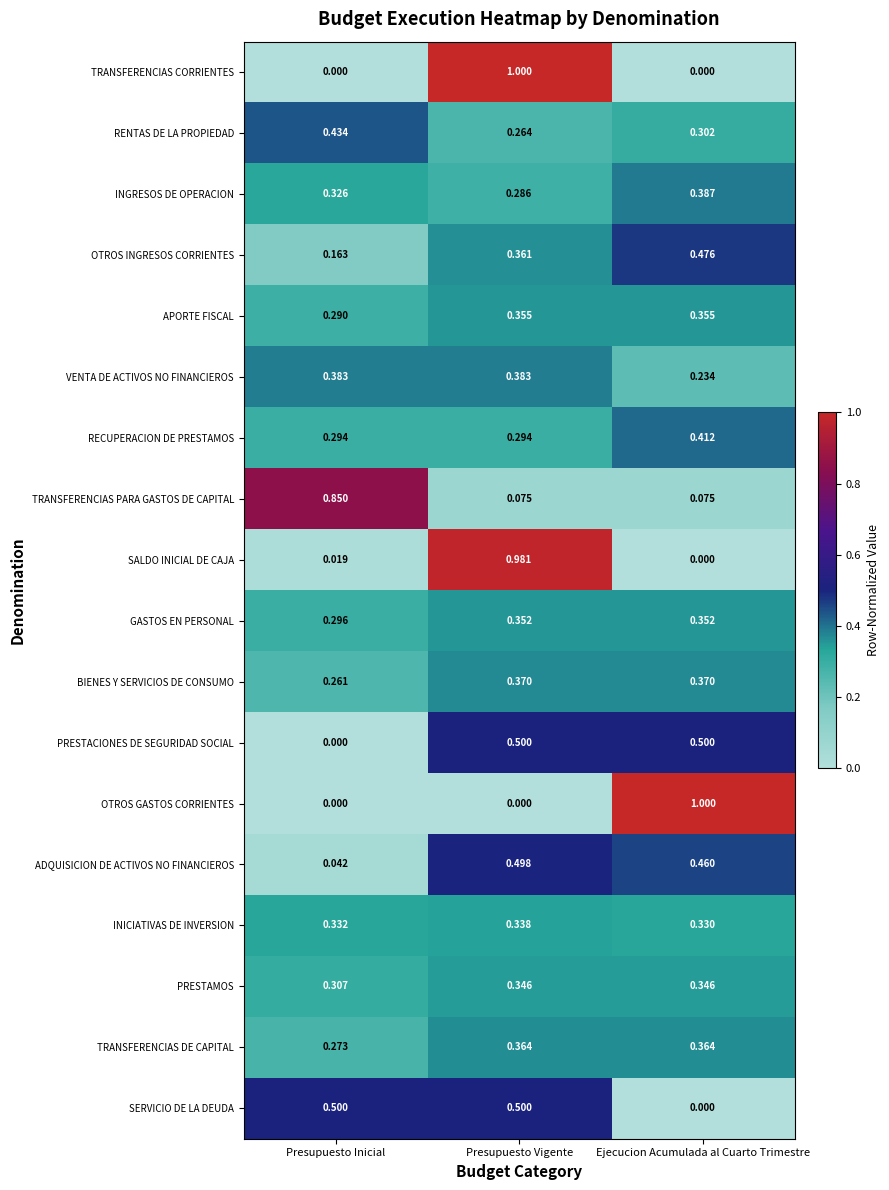

Where is SALDO INICIAL DE CAJA nearest to the value 0?

Ejecucion Acumulada al Cuarto Trimestre